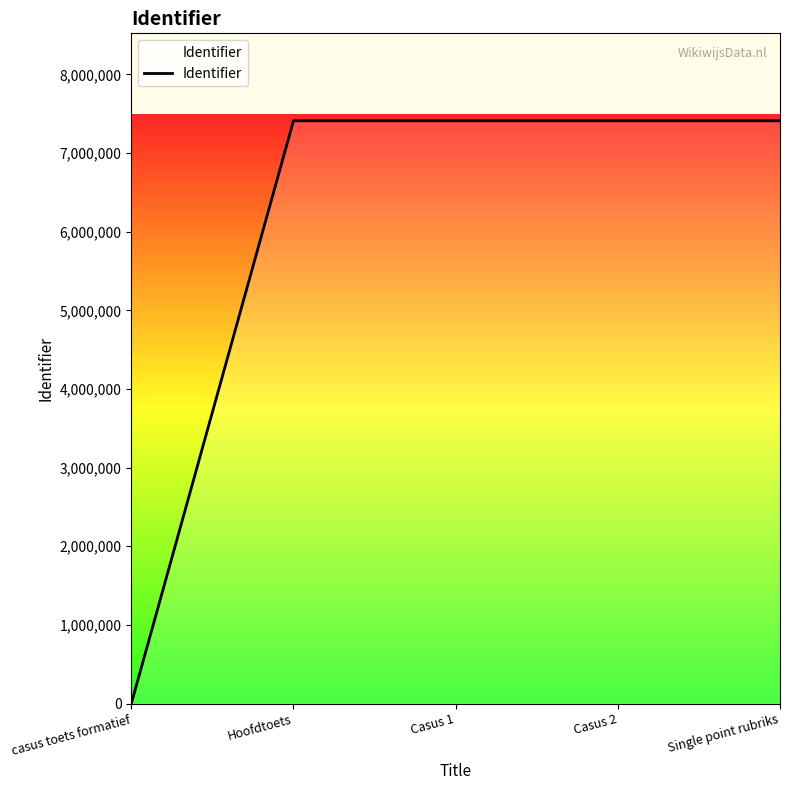

What is the greatest value displayed?

7411731